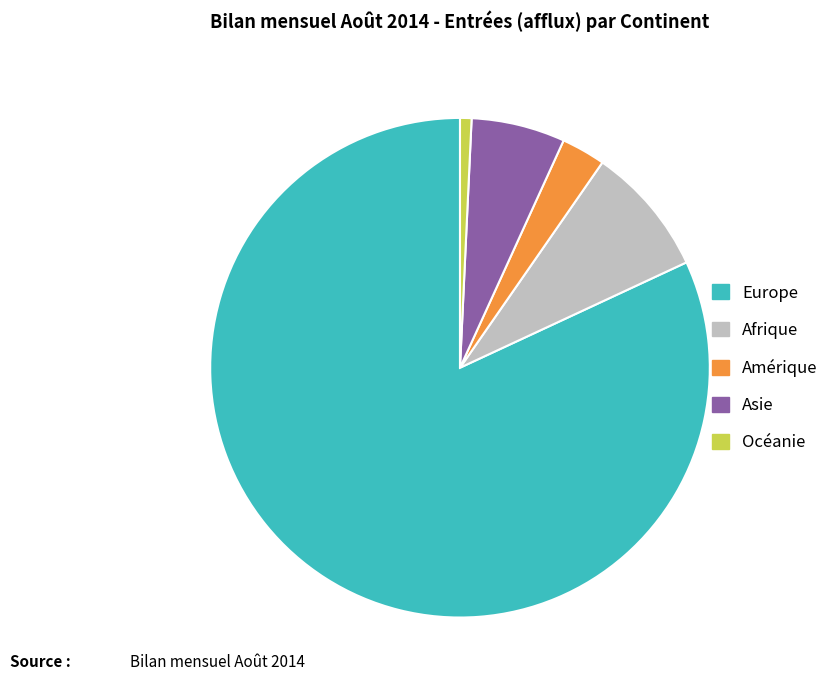

Is the sum of Europe and Afrique greater than half?

Yes